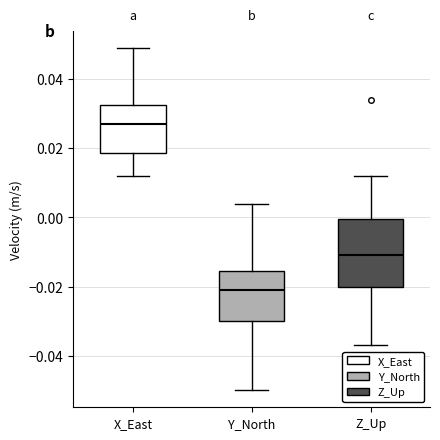

Where does the lower whisker of the box for X_East end on the y-axis? The values are not printed on the chart, so give them approximately, as read against the axis.

0.012